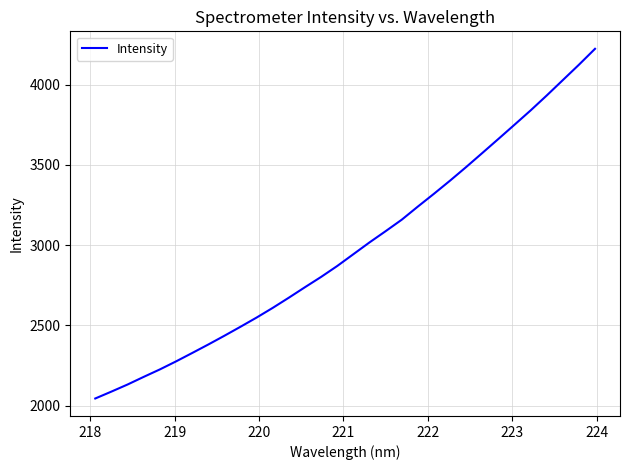

What is the greatest value displayed?

4222.8